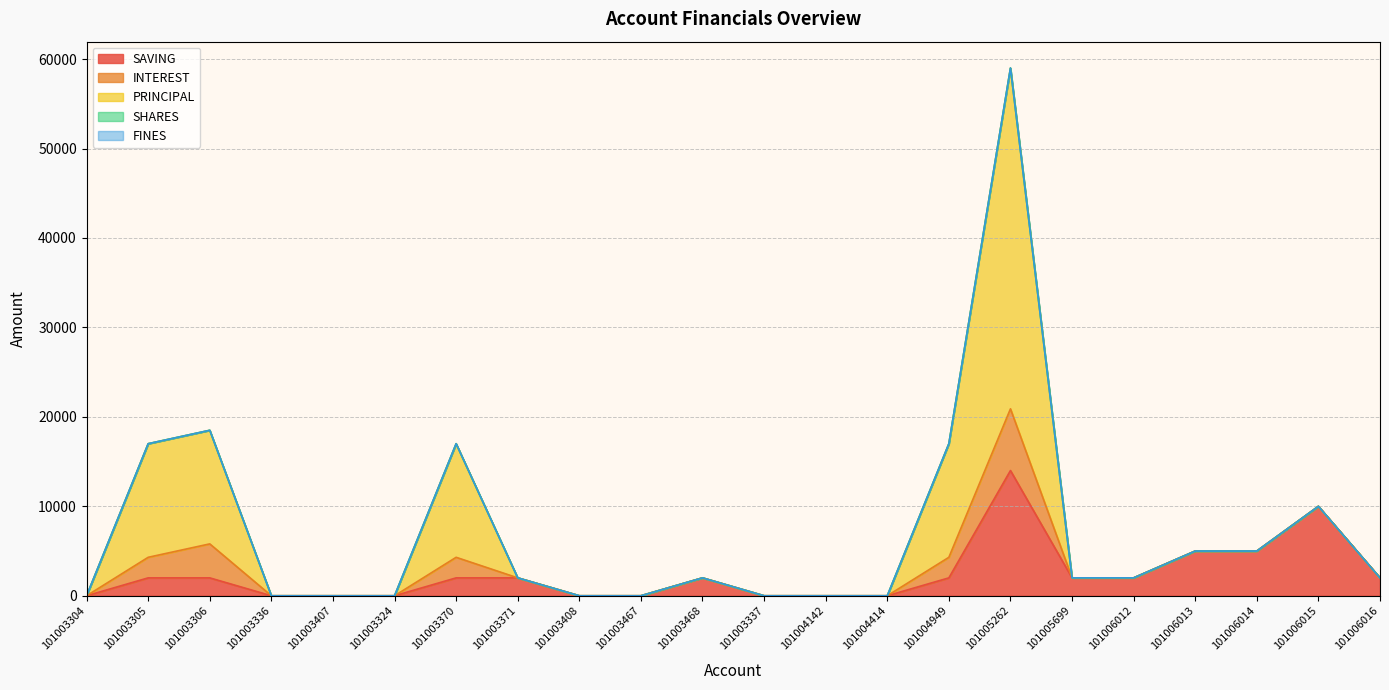

True or false: PRINCIPAL has a value of 0 at 101006014.

True